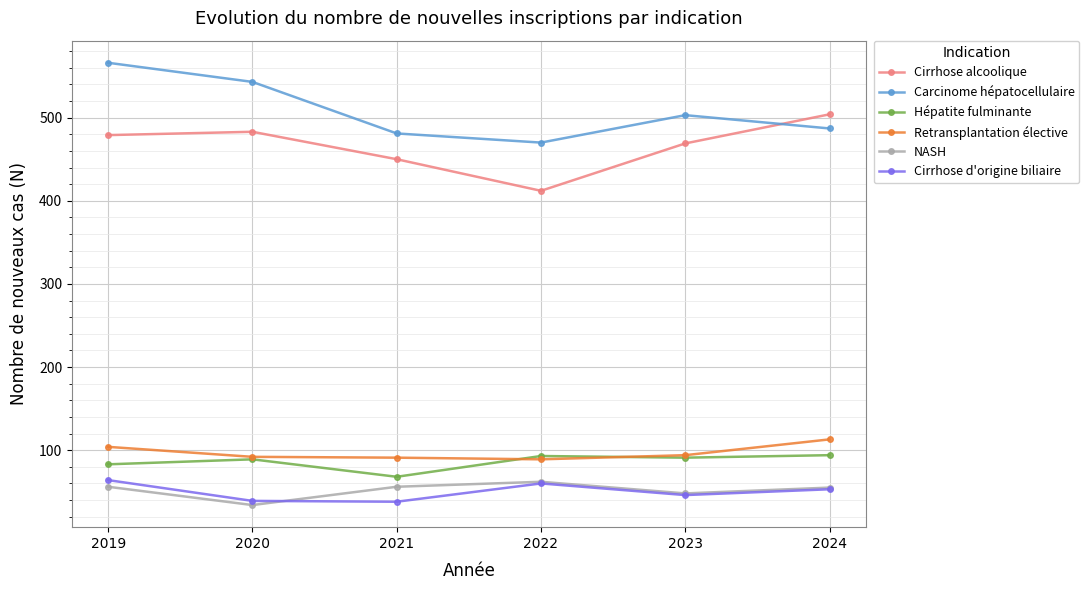

What are all the series names shown in the legend?

Cirrhose alcoolique, Carcinome hépatocellulaire, Hépatite fulminante, Retransplantation élective, NASH, Cirrhose d'origine biliaire